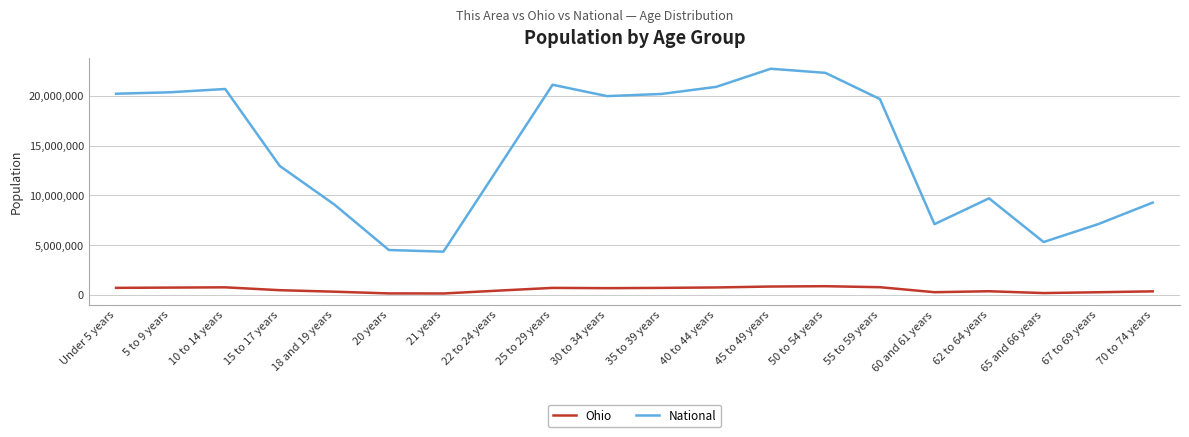

The value of Ohio at 40 to 44 years is 761369. True or false?

True